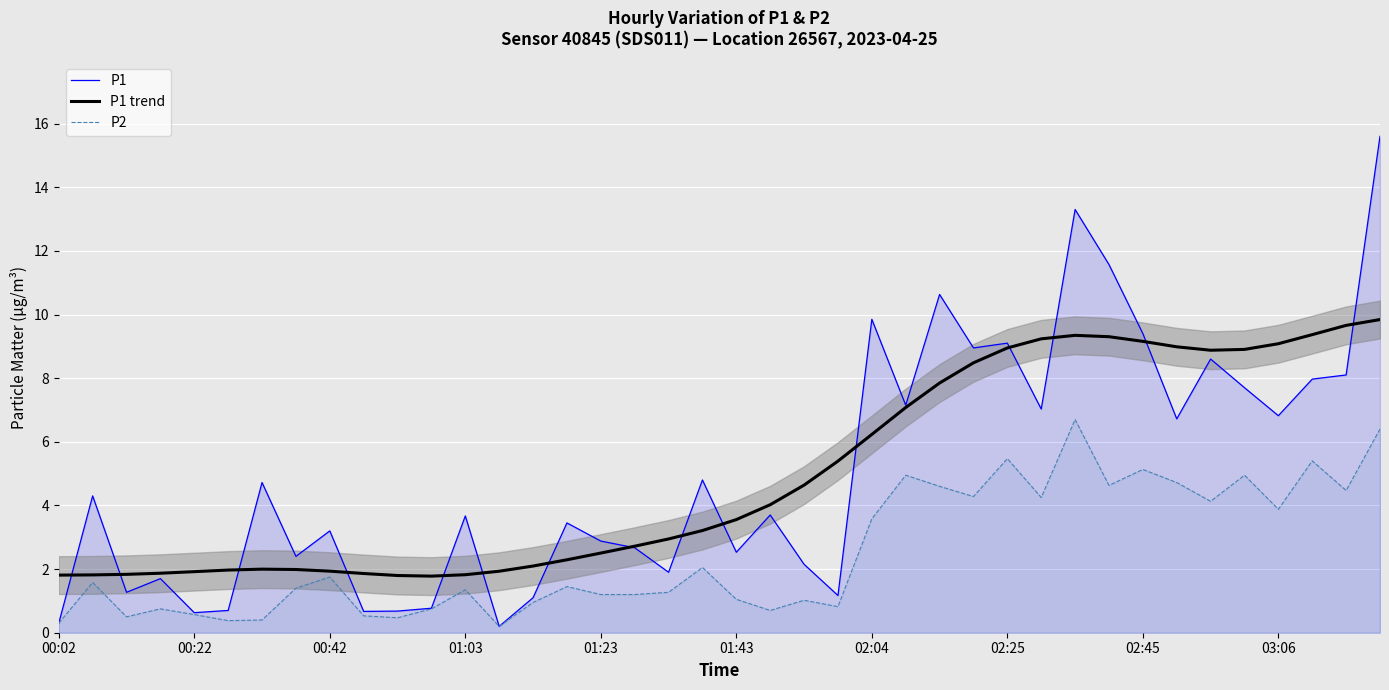

Reading left to right, what are all the values shown in this chart?

P1: 0.3	4.3	1.3	1.7	0.6	0.7	4.7	2.4	3.2	0.7	0.7	0.8	3.7	0.2	1.1	3.5	2.9	2.7	1.9	4.8	2.5	3.7	2.1	1.2	9.8	7.2	10.6	8.9	9.1	7.0	13.3	11.6	9.4	6.7	8.6	7.7	6.8	8.0	8.1	15.6
P1 trend: 1.8	1.8	1.8	1.9	1.9	2.0	2.0	2.0	1.9	1.9	1.8	1.8	1.8	1.9	2.1	2.3	2.5	2.7	2.9	3.2	3.6	4.0	4.6	5.4	6.2	7.1	7.8	8.5	8.9	9.2	9.3	9.3	9.2	9.0	8.9	8.9	9.1	9.4	9.7	9.8
P2: 0.3	1.6	0.5	0.8	0.6	0.4	0.4	1.4	1.8	0.5	0.5	0.8	1.4	0.2	0.9	1.4	1.2	1.2	1.3	2.0	1.1	0.7	1.0	0.8	3.6	5.0	4.6	4.3	5.5	4.2	6.7	4.6	5.1	4.7	4.1	5.0	3.9	5.4	4.5	6.4